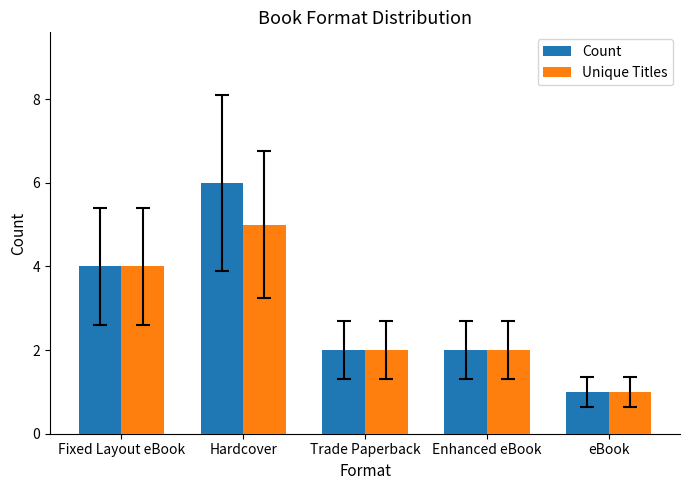

What is the label of the 5th bar from the right?

Fixed Layout eBook